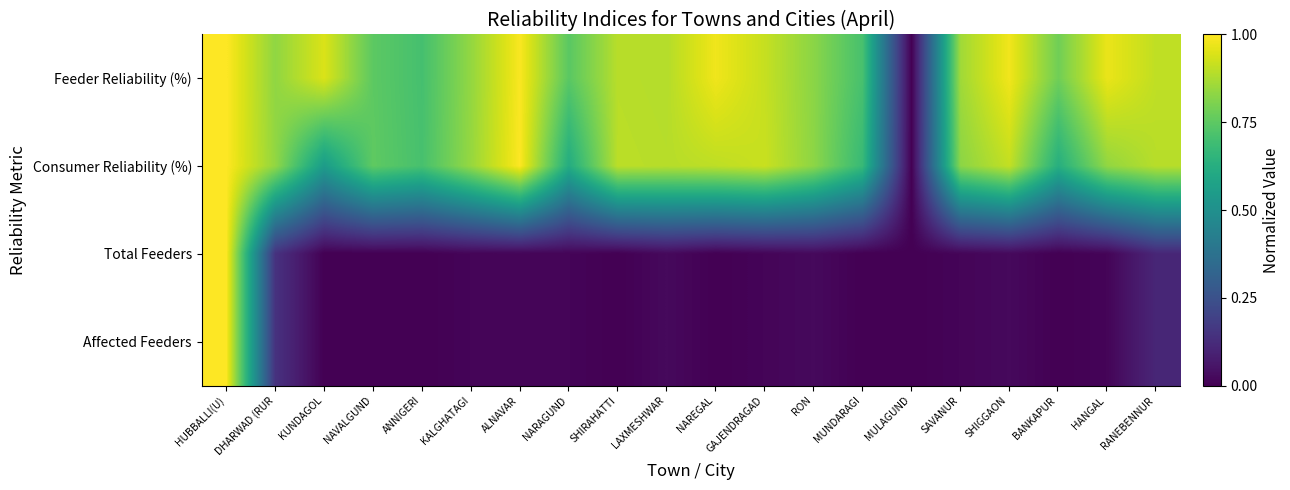

List the series in order of their peak value, highest first.

Feeder Reliability (%), Consumer Reliability (%), Total Feeders, Affected Feeders